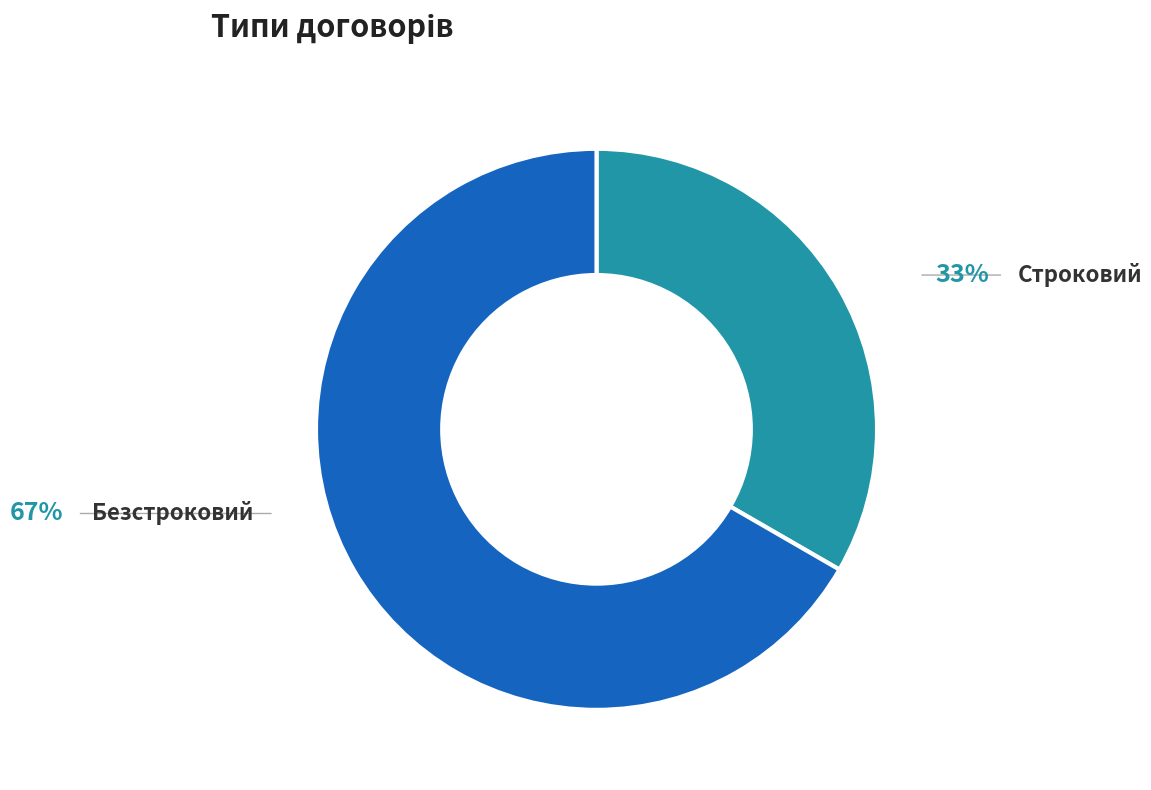

How many segments does this pie chart have?

2